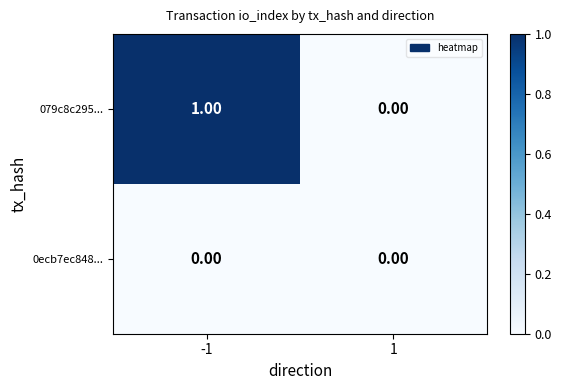

Between -1 and 1, which series saw the biggest shift?

079c8c295...